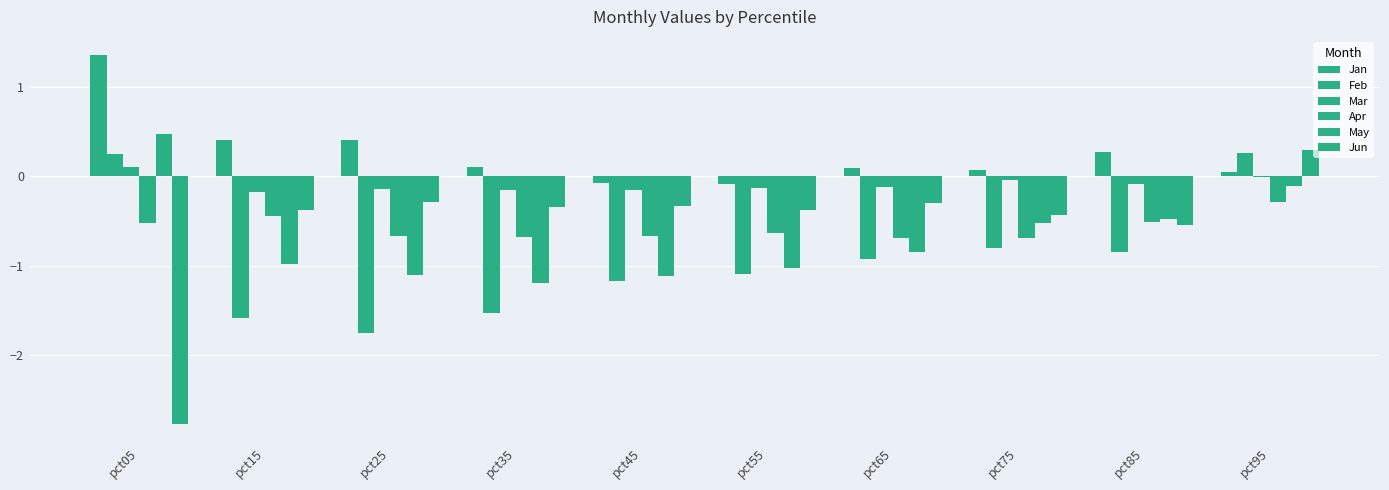

The value of May at pct65 is -0.8. True or false?

True